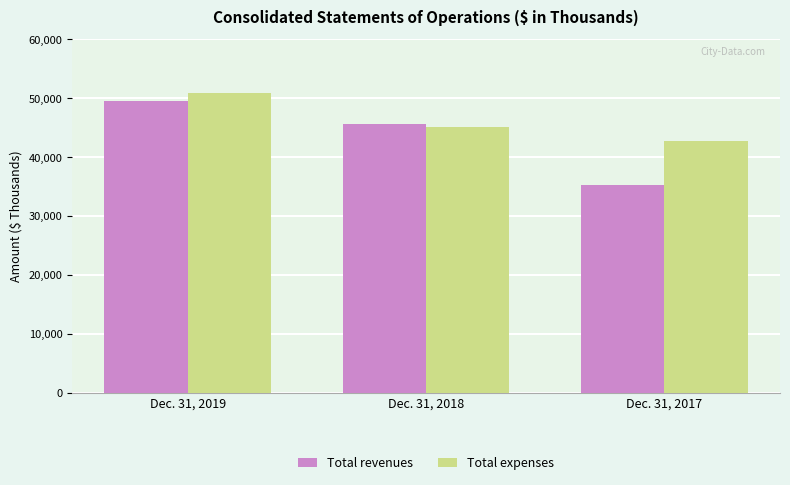

True or false: Total revenues has a value of 45619 at Dec. 31, 2018.

True